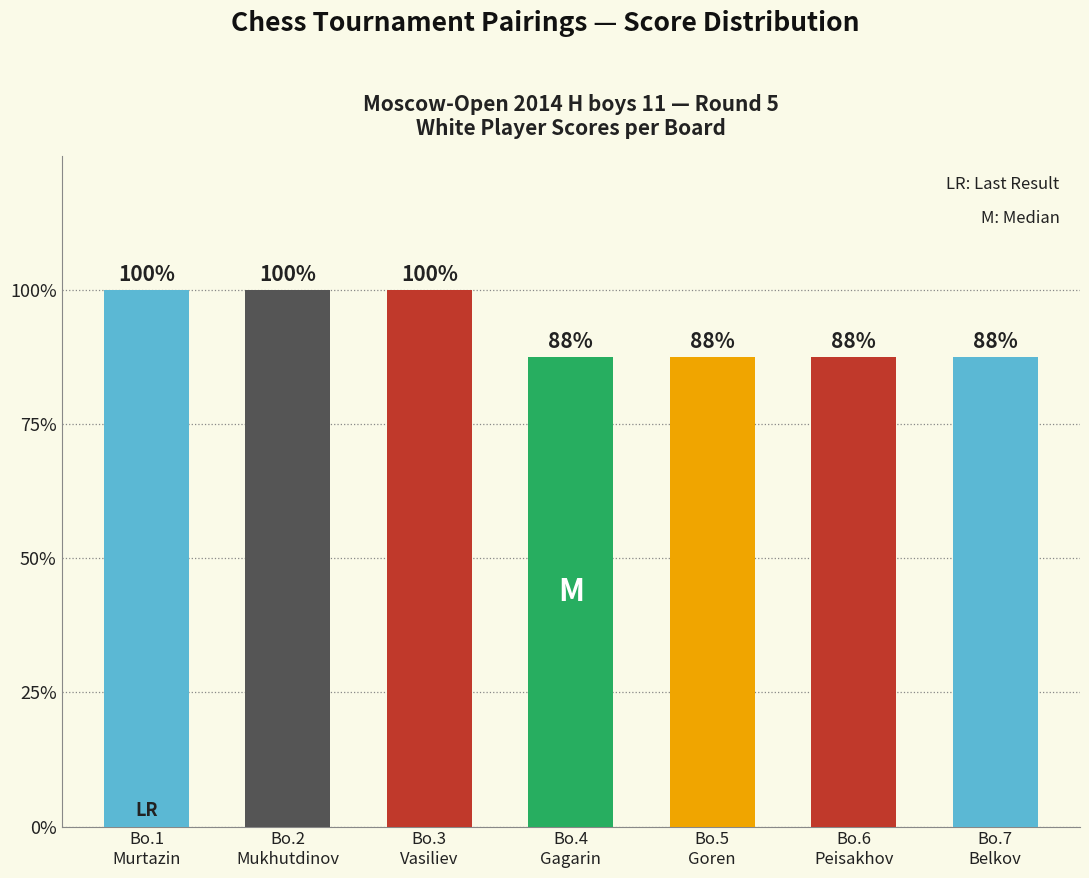

Are the bars horizontal?

No